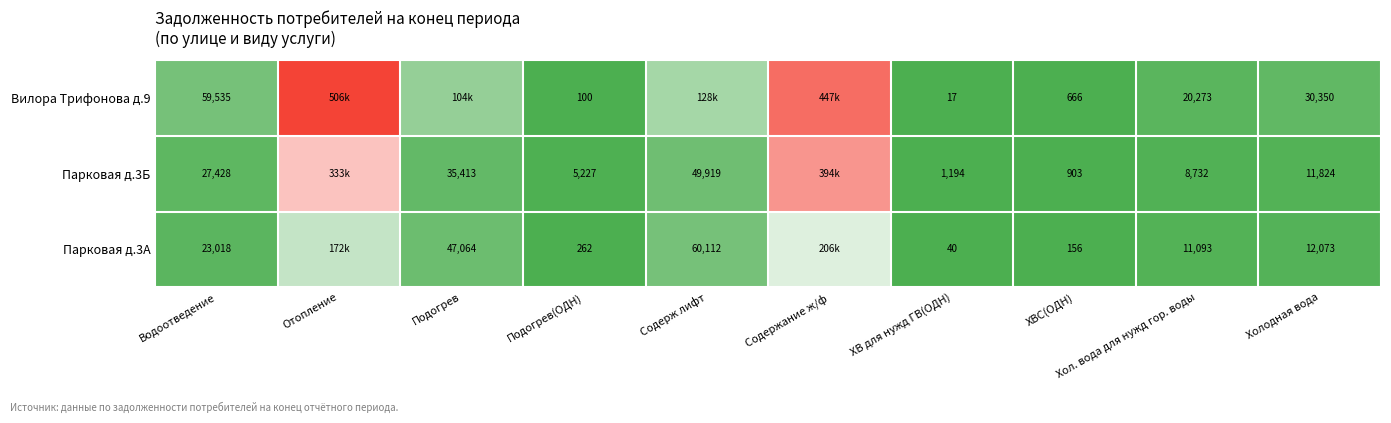

Is the value of Парковая д.3А at Содерж лифт greater than the value of Парковая д.3Б at ХВ для нужд ГВ(ОДН)?

Yes